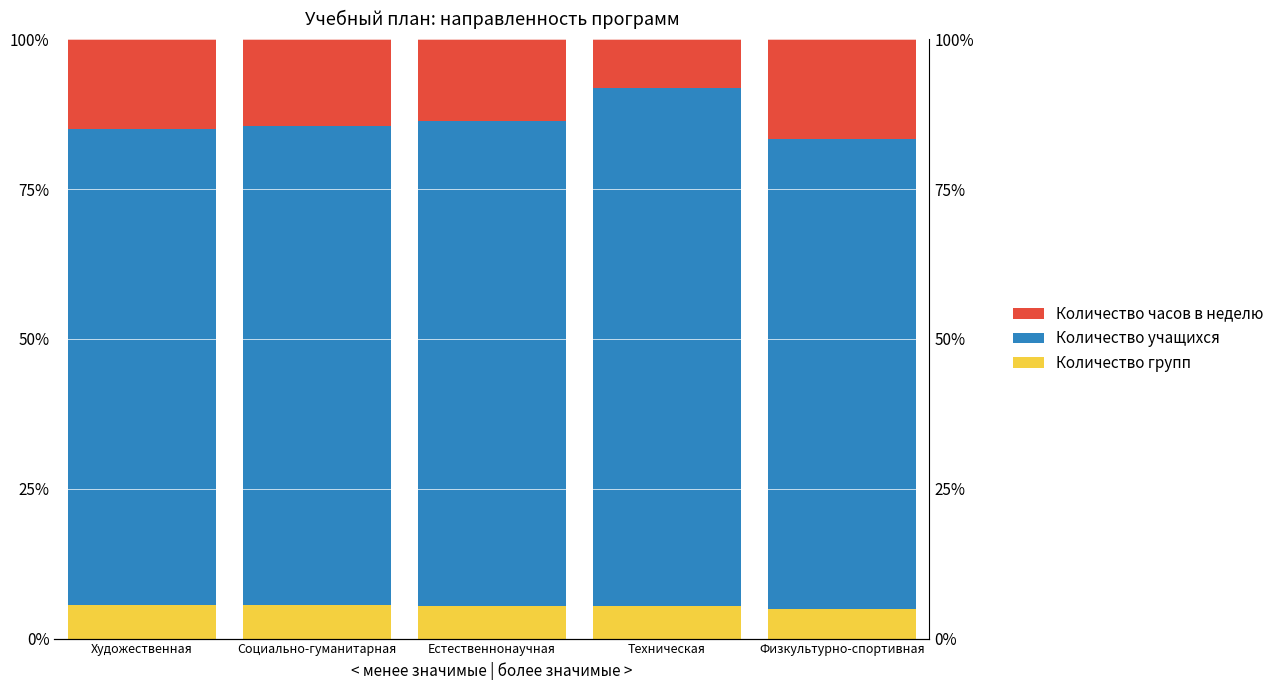

At which label is Количество учащихся closest to 82?

Естественнонаучная